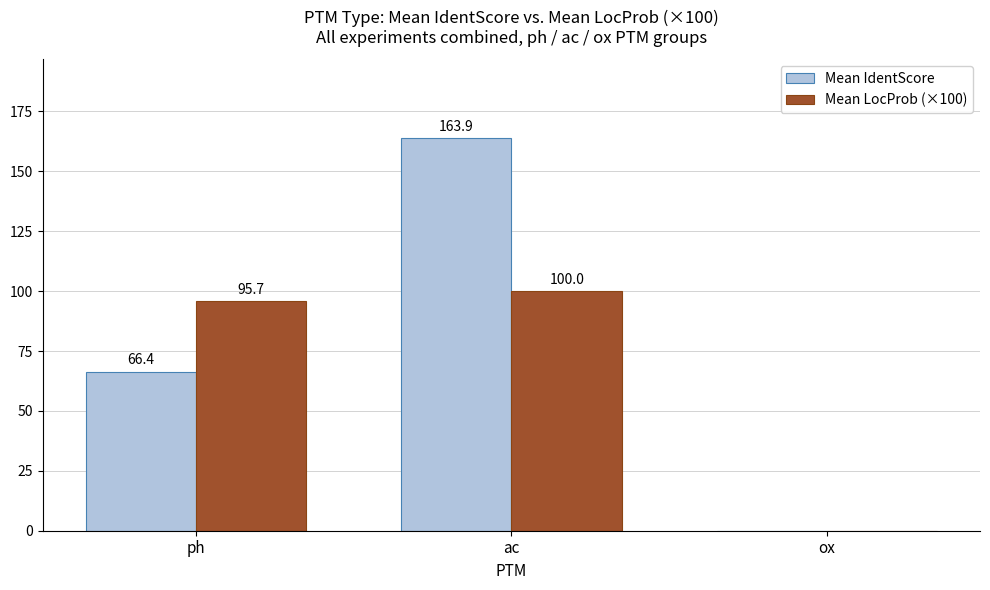

Where is Mean LocProb (×100) nearest to the value 50?

ph